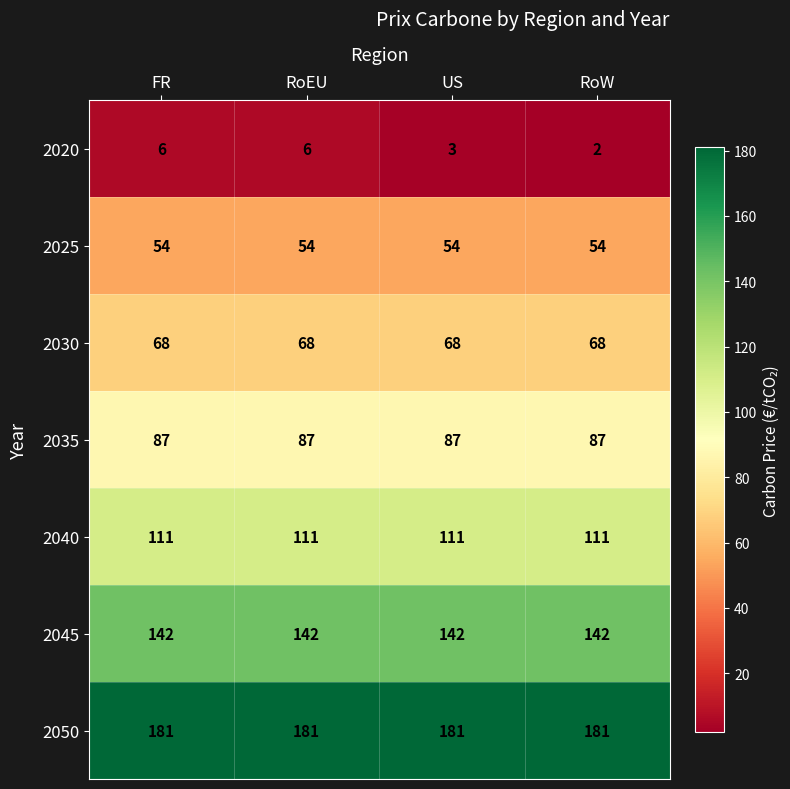

Reading left to right, extract all data points from this chart.

2020: FR=6	RoEU=6	US=3	RoW=2
2025: FR=54	RoEU=54	US=54	RoW=54
2030: FR=68	RoEU=68	US=68	RoW=68
2035: FR=87	RoEU=87	US=87	RoW=87
2040: FR=111	RoEU=111	US=111	RoW=111
2045: FR=142	RoEU=142	US=142	RoW=142
2050: FR=181	RoEU=181	US=181	RoW=181